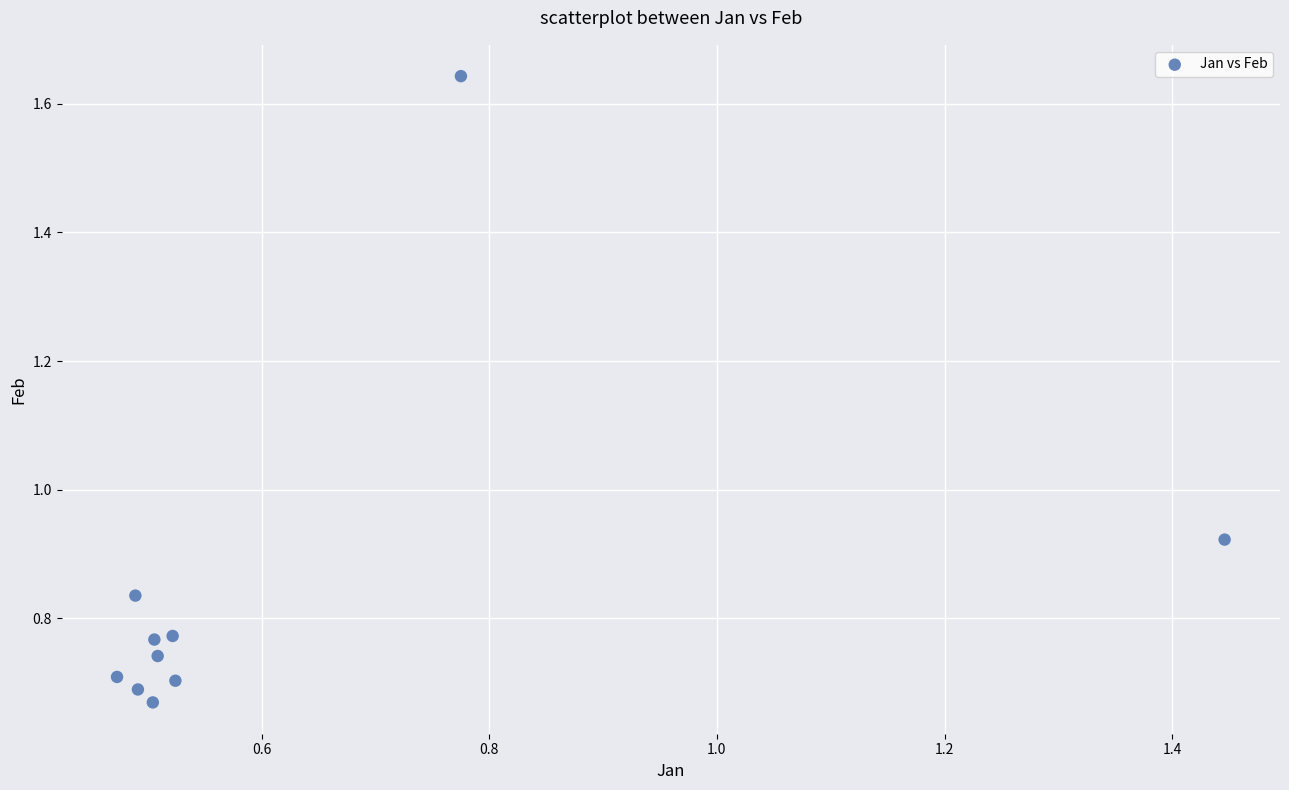

What is the range of X values (max minus min)?

1.0